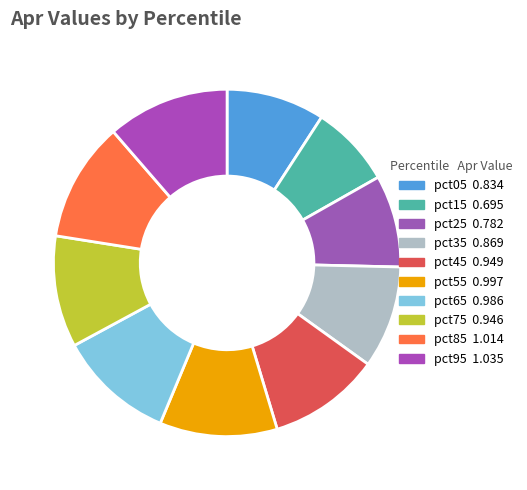

How many slices are in this pie chart?

10